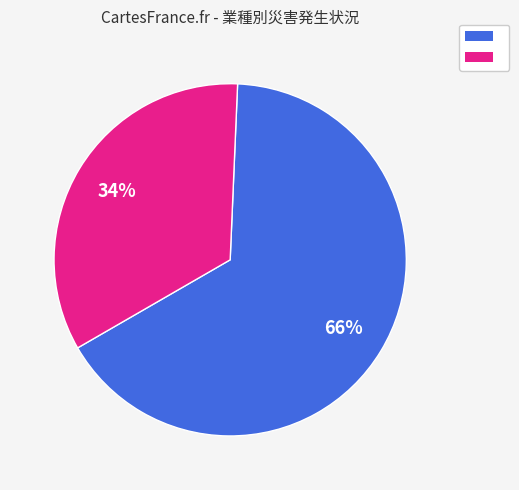

To the nearest percent, what is the average slice percentage?

50%